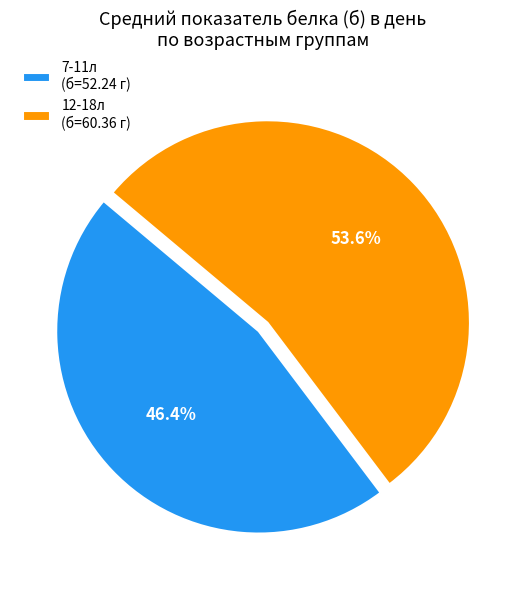

What percentage is NOT represented by 12-18л?

46.4%